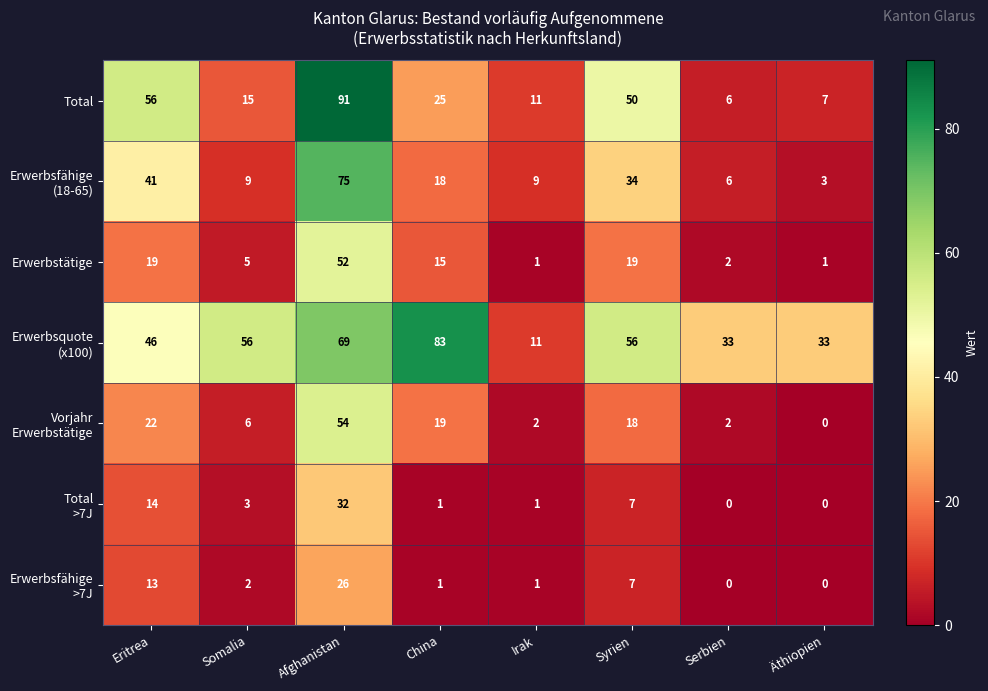

At which category is the sum across all series the highest?

Afghanistan